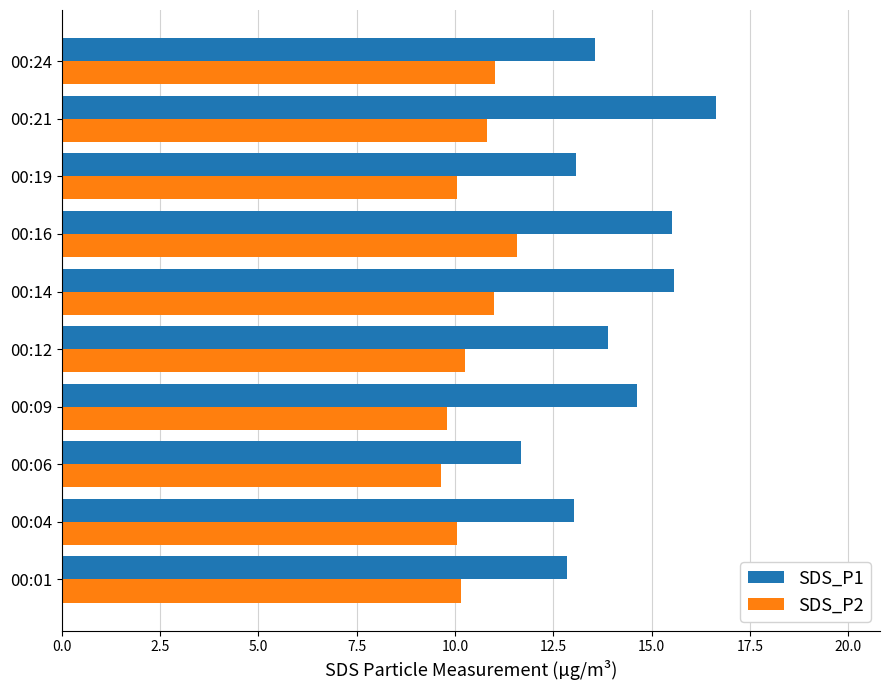

What is the difference between the maximum and minimum values in the SDS_P2 series?

1.9